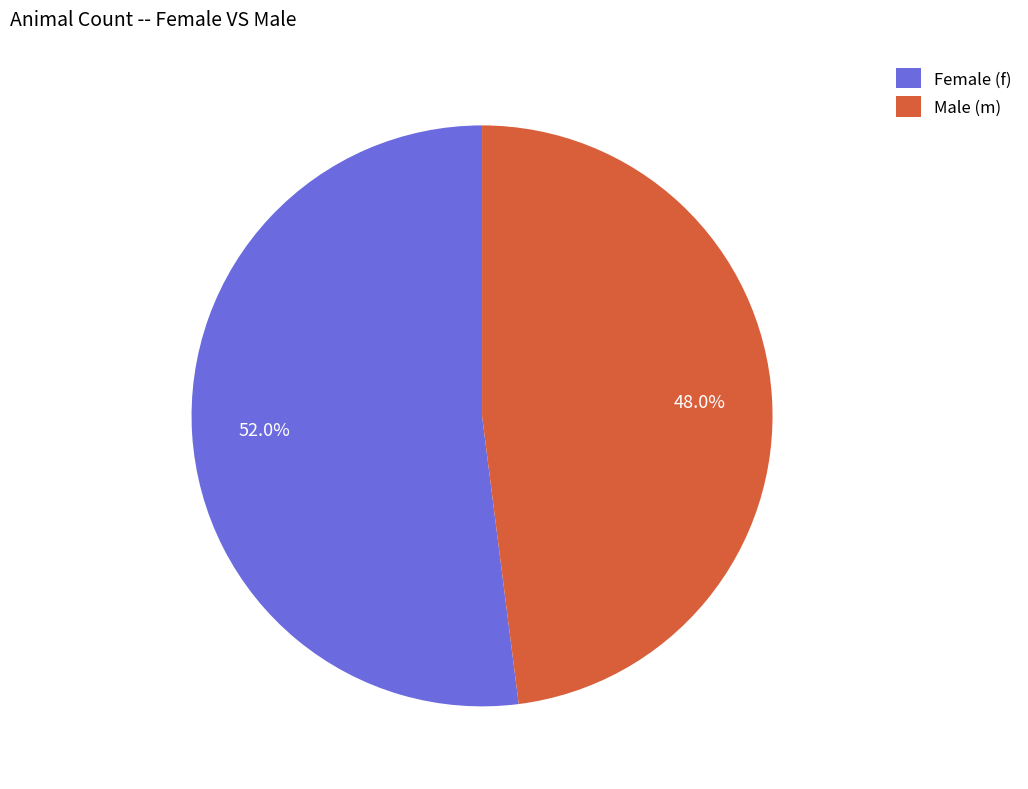

What is the ratio of the value at Female (f) to the value at Male (m)?

1.1